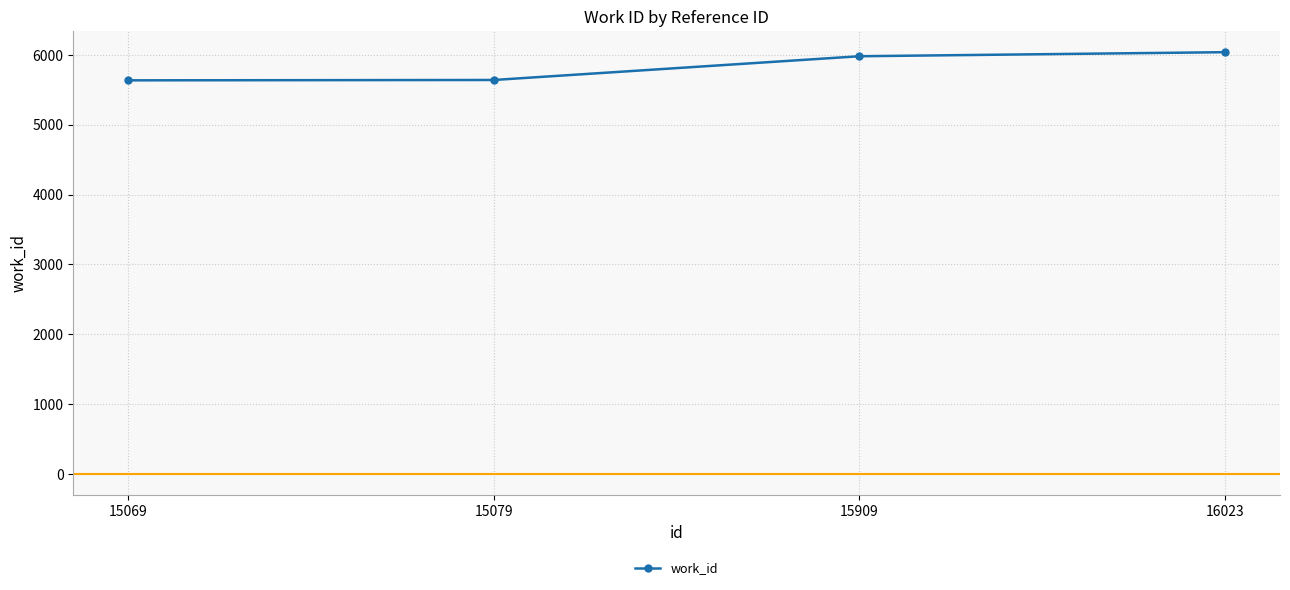

What is the value of the 4th point from the left?

6039